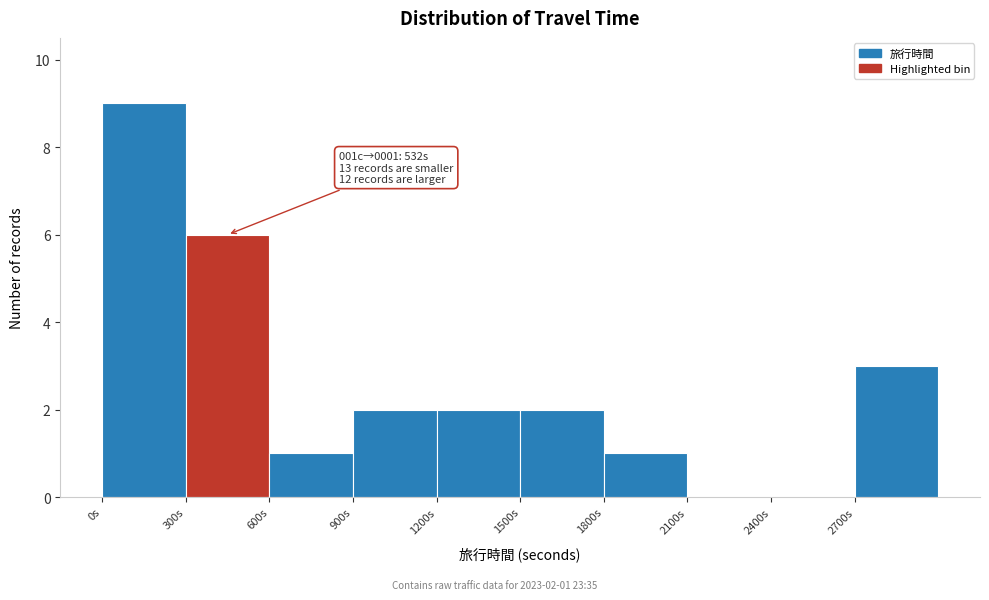

Over which range of the x-axis is the bar tallest?

0 to 300